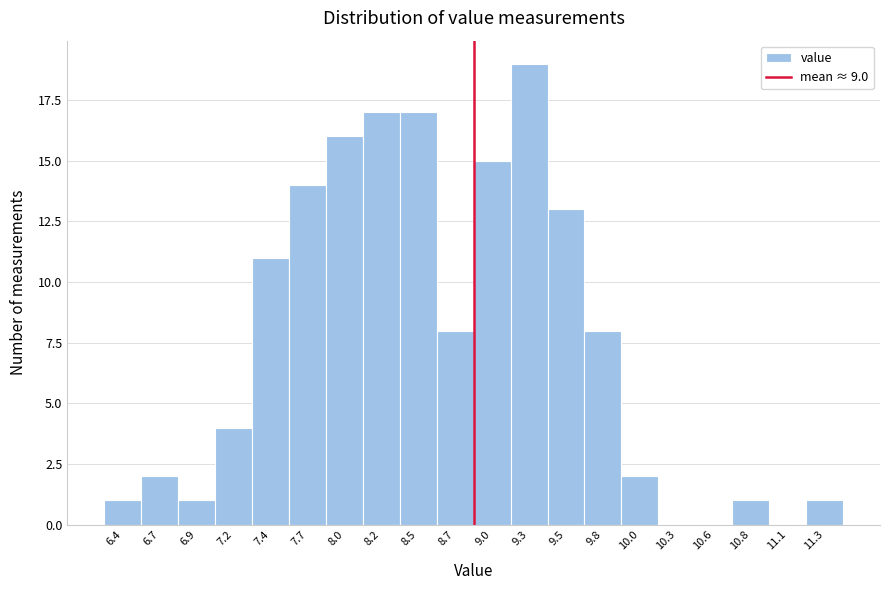

Reading left to right, list all the values displayed in this chart.

6.4=1	6.7=2	6.9=1	7.2=4	7.4=11	7.7=14	8.0=16	8.2=17	8.5=17	8.7=8	9.0=15	9.3=19	9.5=13	9.8=8	10.0=2	10.3=0	10.6=0	10.8=1	11.1=0	11.3=1